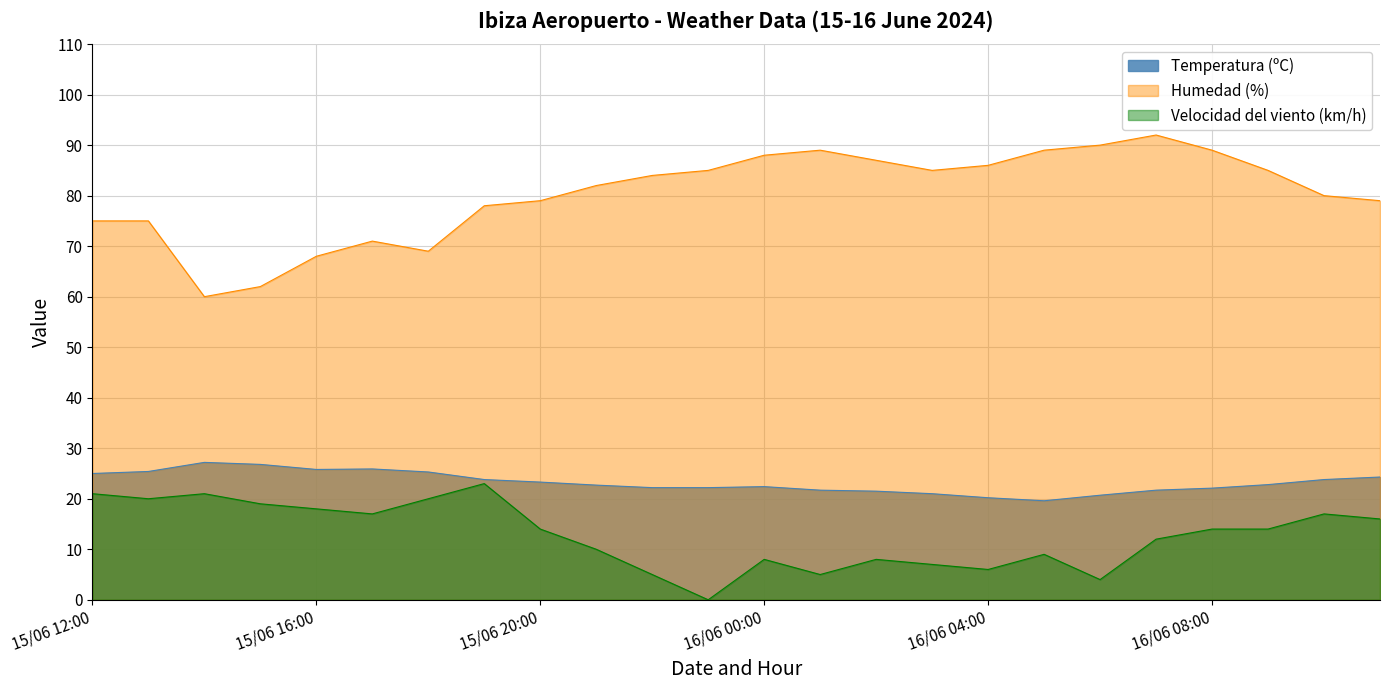

What is the sum of all Velocidad del viento (km/h) values?

308.0